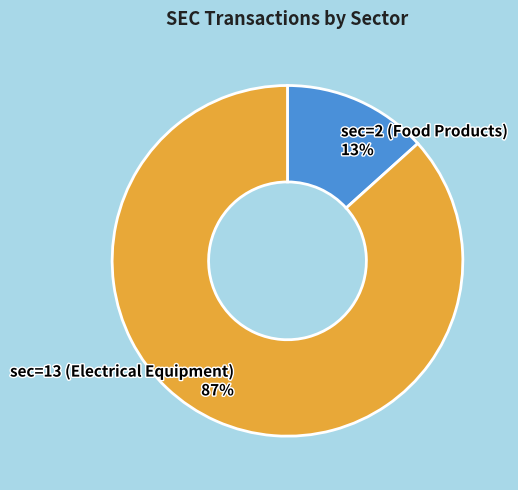

Does sec=13 (Electrical Equipment) account for over 50% of the chart?

Yes